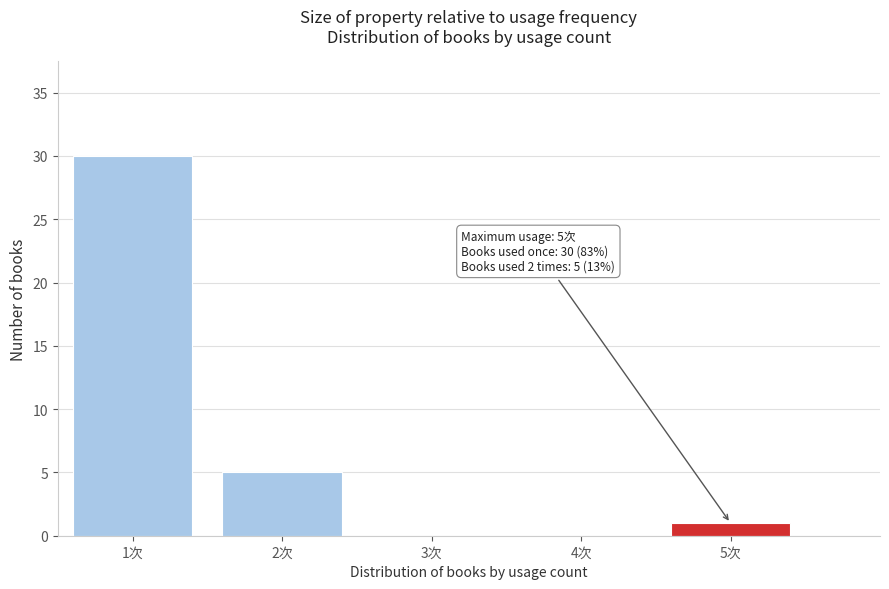

Over which range of the x-axis is the bar tallest?

0.5 to 1.5